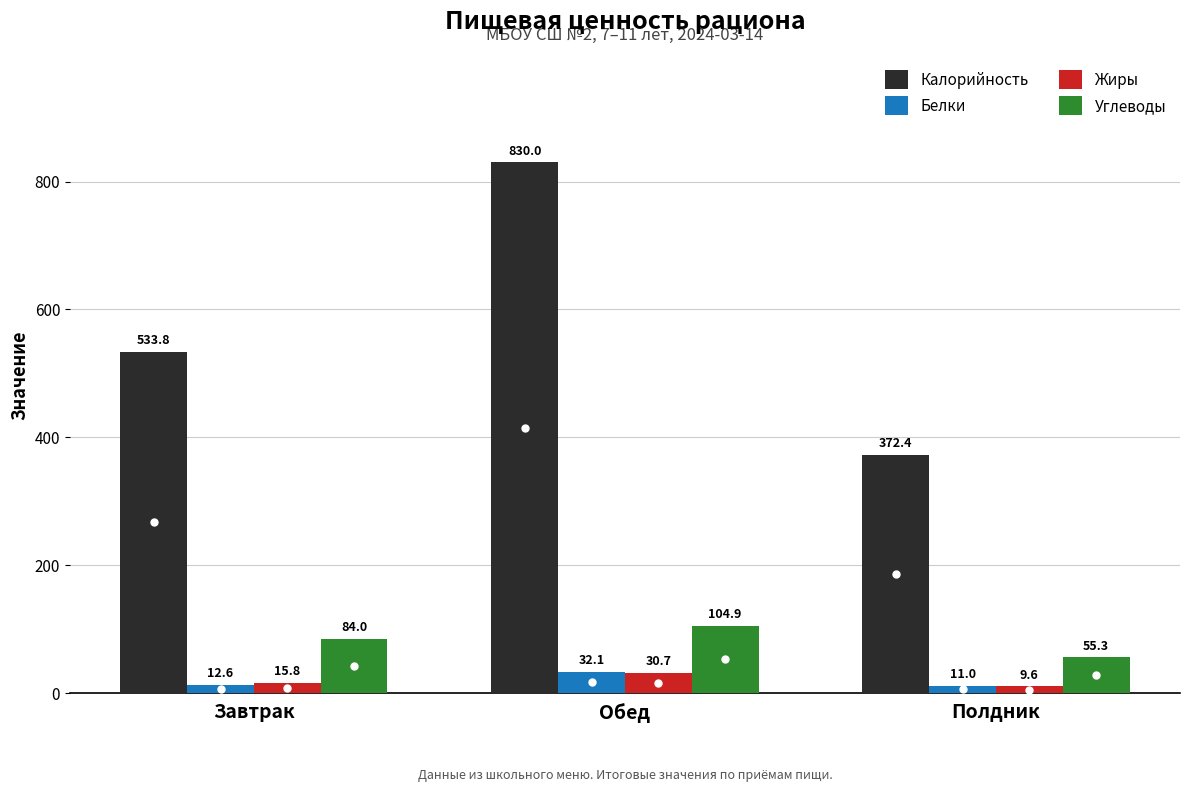

Which series has the largest range (max minus min)?

Калорийность